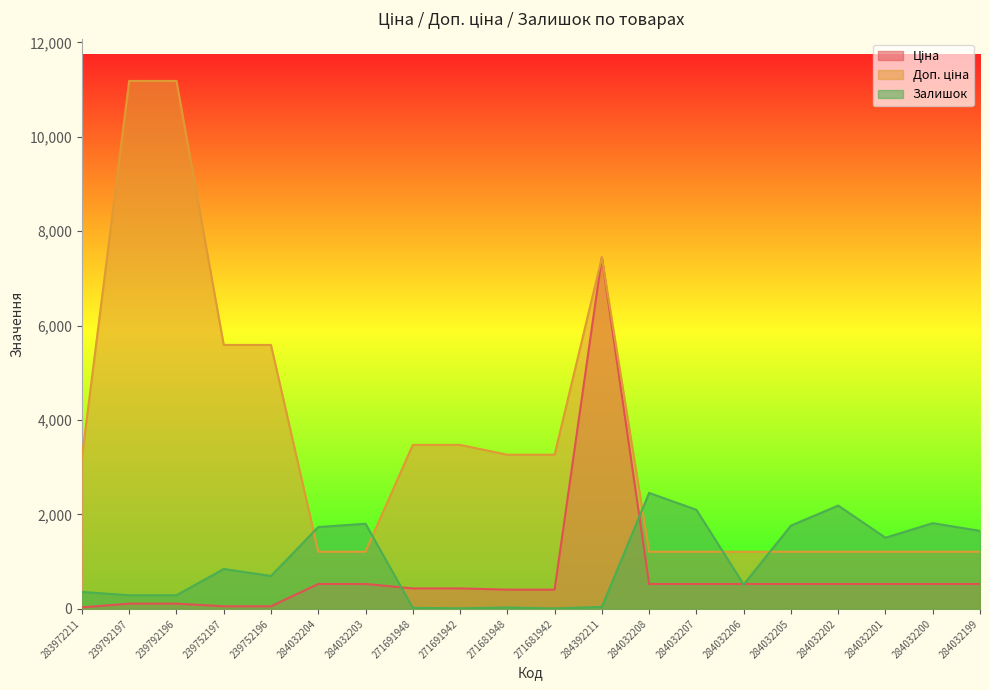

What is the label of the 6th point from the left?

284032204